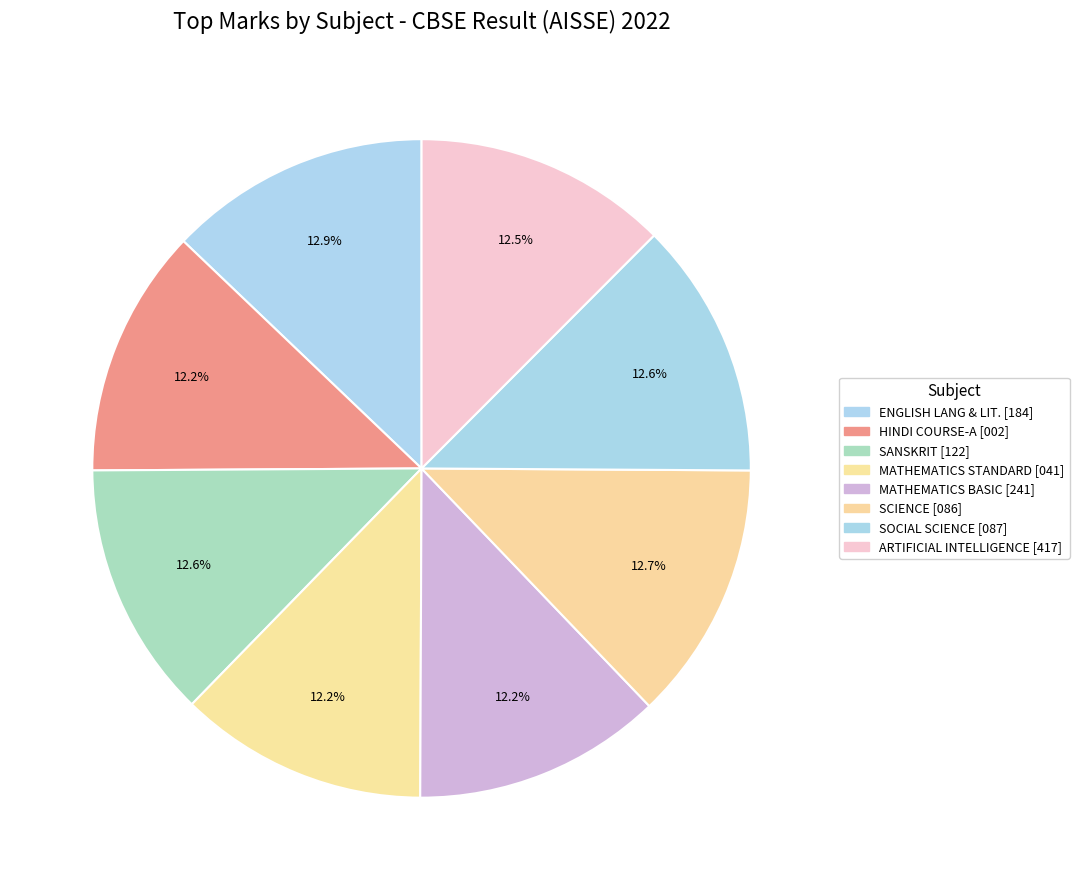

Count the number of slices in the pie.

8